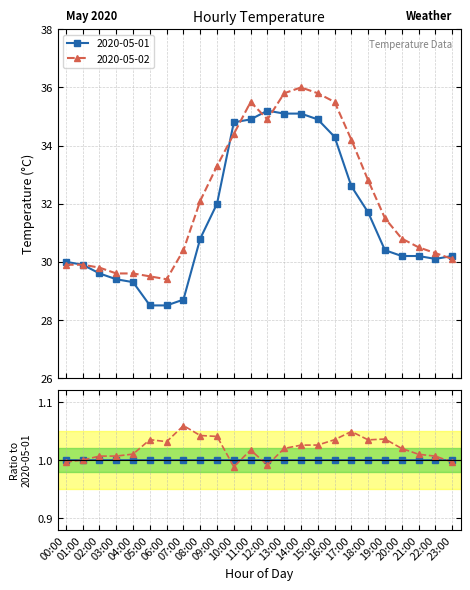

How many data points in 2020-05-01 are above 30?

16